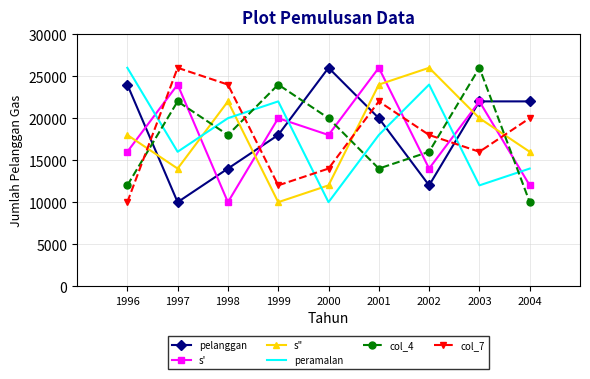

At which category is the sum across all series the highest?

2001